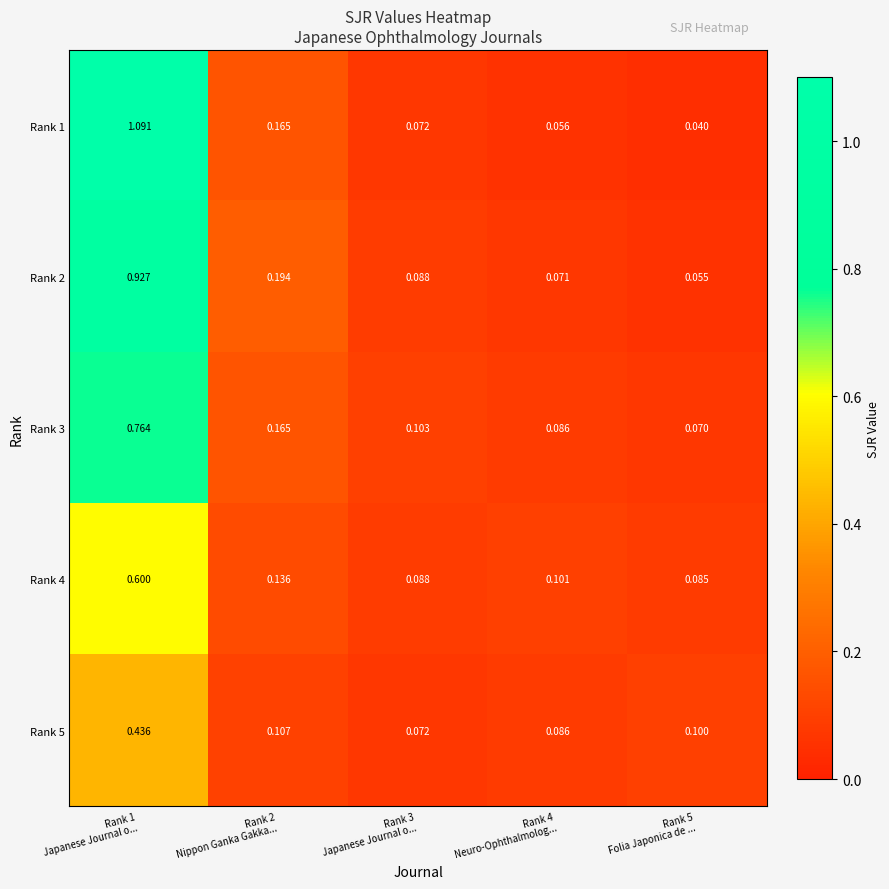

How many series are shown in this chart?

5